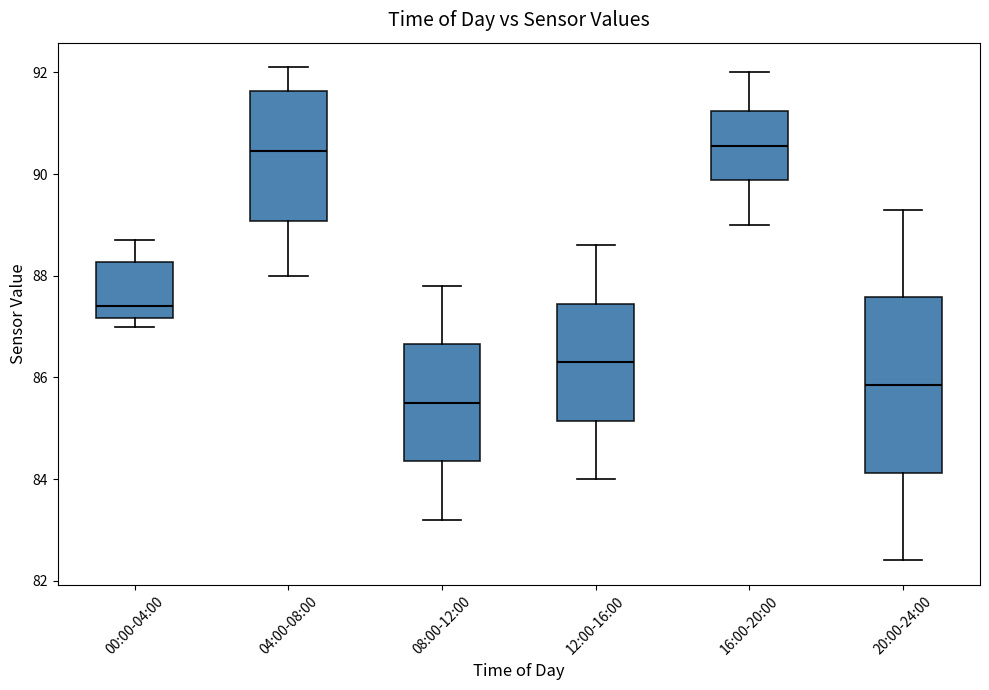

Reading left to right, read every box against the y-axis: the position of its median line, the range the box covers, and the ends of its whiskers. The values are not printed on the chart, so give them approximately, as read against the axis.

00:00-04:00: median 87.4, box 87.2 to 88.2, whiskers 87.0 to 88.8
04:00-08:00: median 90.4, box 89.0 to 91.6, whiskers 88.0 to 92.2
08:00-12:00: median 85.6, box 84.4 to 86.6, whiskers 83.2 to 87.8
12:00-16:00: median 86.4, box 85.2 to 87.4, whiskers 84.0 to 88.6
16:00-20:00: median 90.6, box 89.8 to 91.2, whiskers 89.0 to 92.0
20:00-24:00: median 85.8, box 84.2 to 87.6, whiskers 82.4 to 89.4